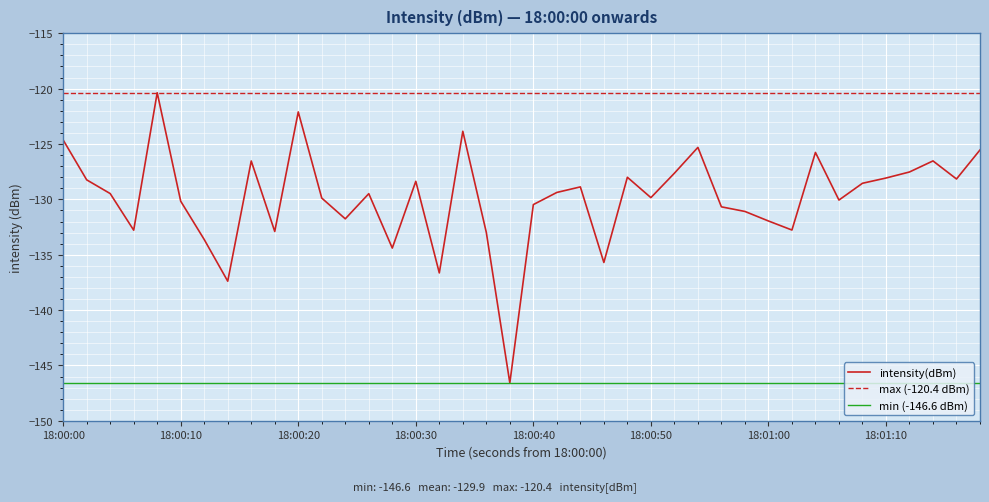

What is the value of the 19th point from the left?

-133.0